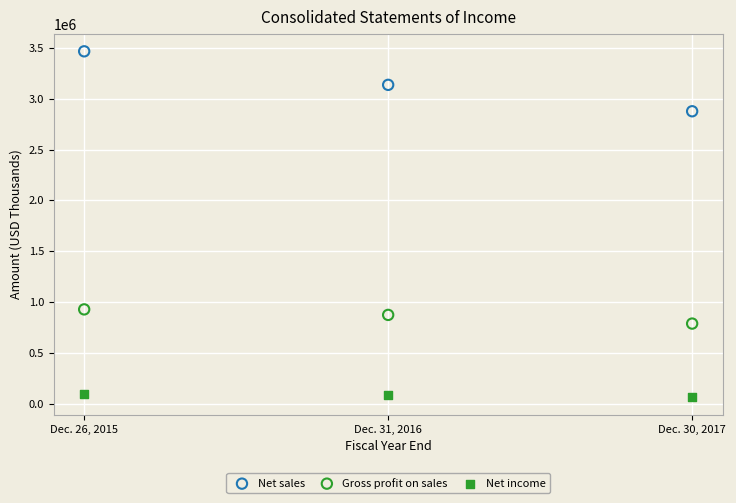

Which series has the largest Y range (max minus min)?

Net sales